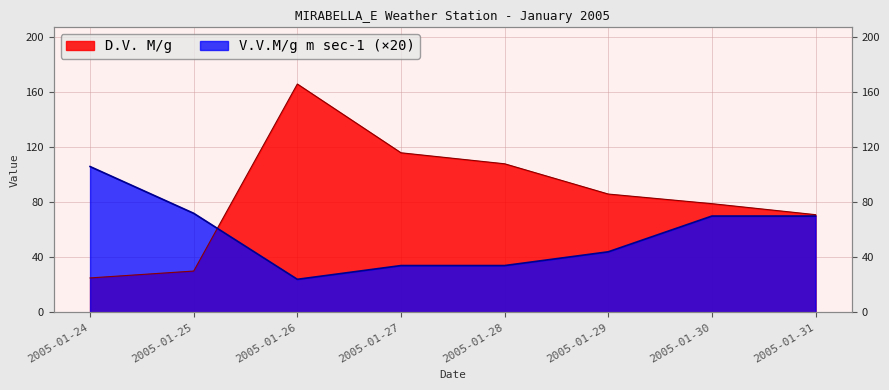

At which label does V.V.M/g m sec-1 first exceed 70?

2005-01-24